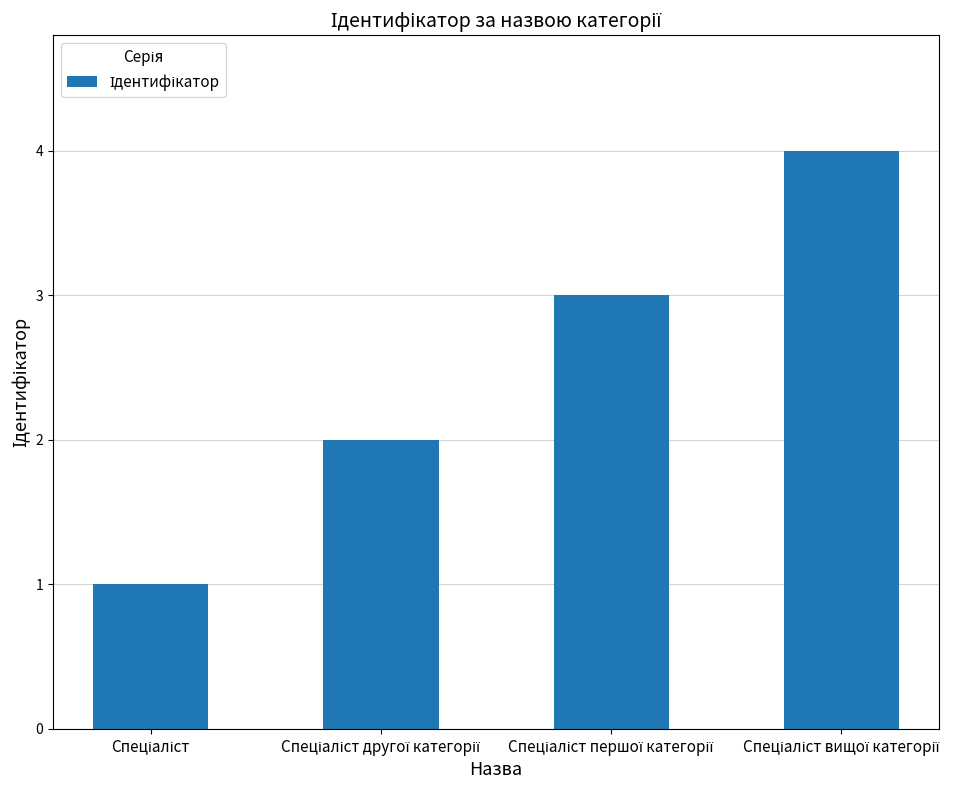

What is the difference between the maximum and second lowest values?

2